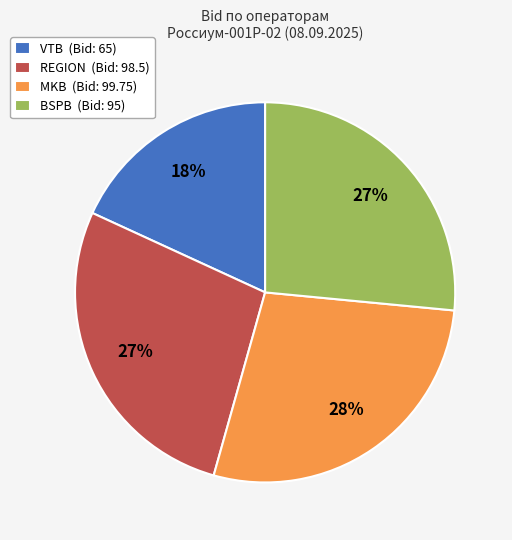

Between VTB (Bid: 65) and BSPB (Bid: 95), which is larger?

BSPB (Bid: 95)